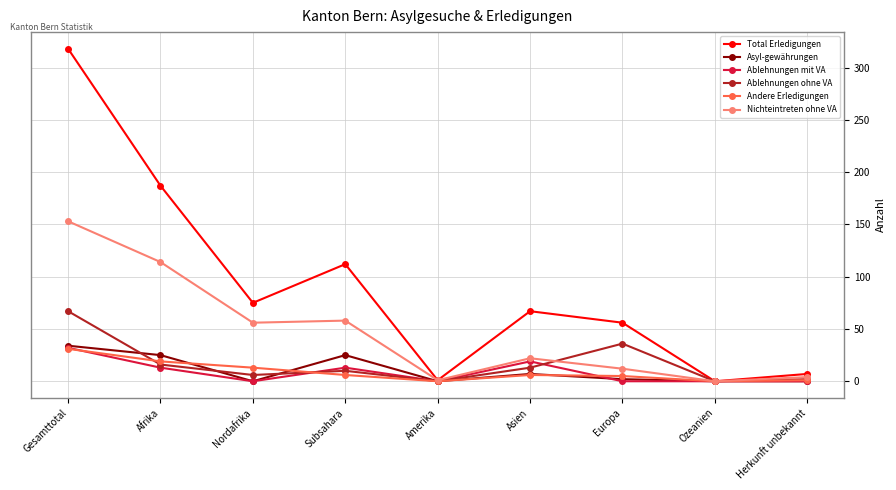

What is the label of the 7th point from the left?

Europa